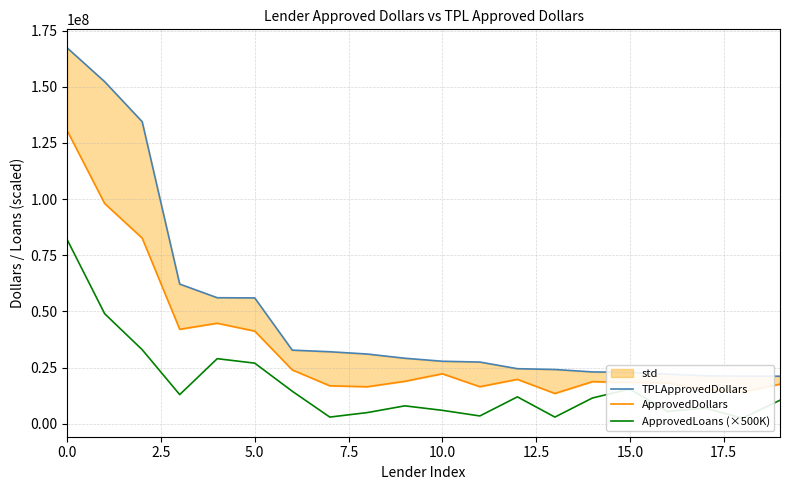

What are all the series names shown in the legend?

TPLApprovedDollars, ApprovedDollars, ApprovedLoans (×500K)